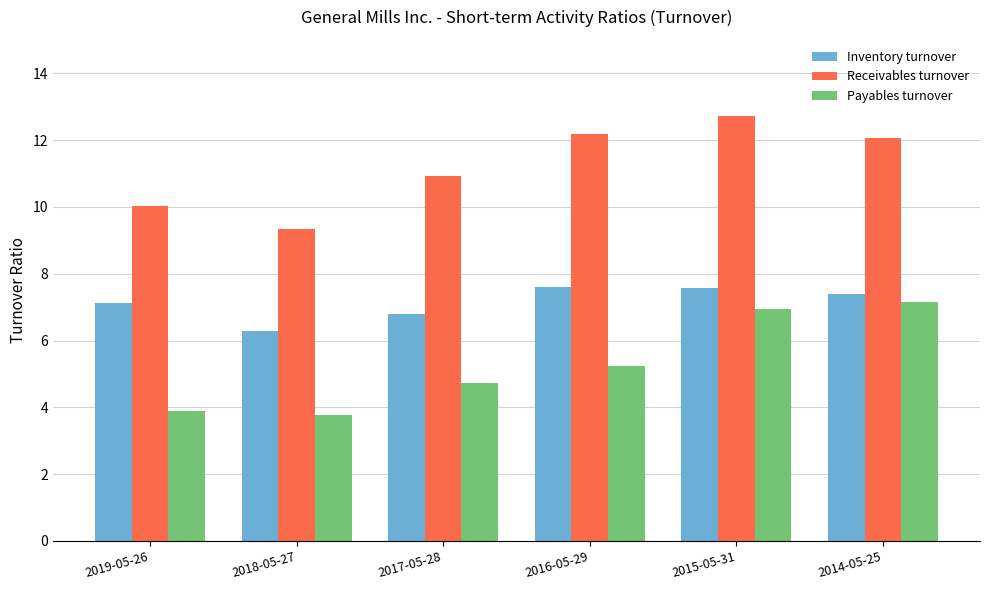

What are all the series names shown in the legend?

Inventory turnover, Receivables turnover, Payables turnover